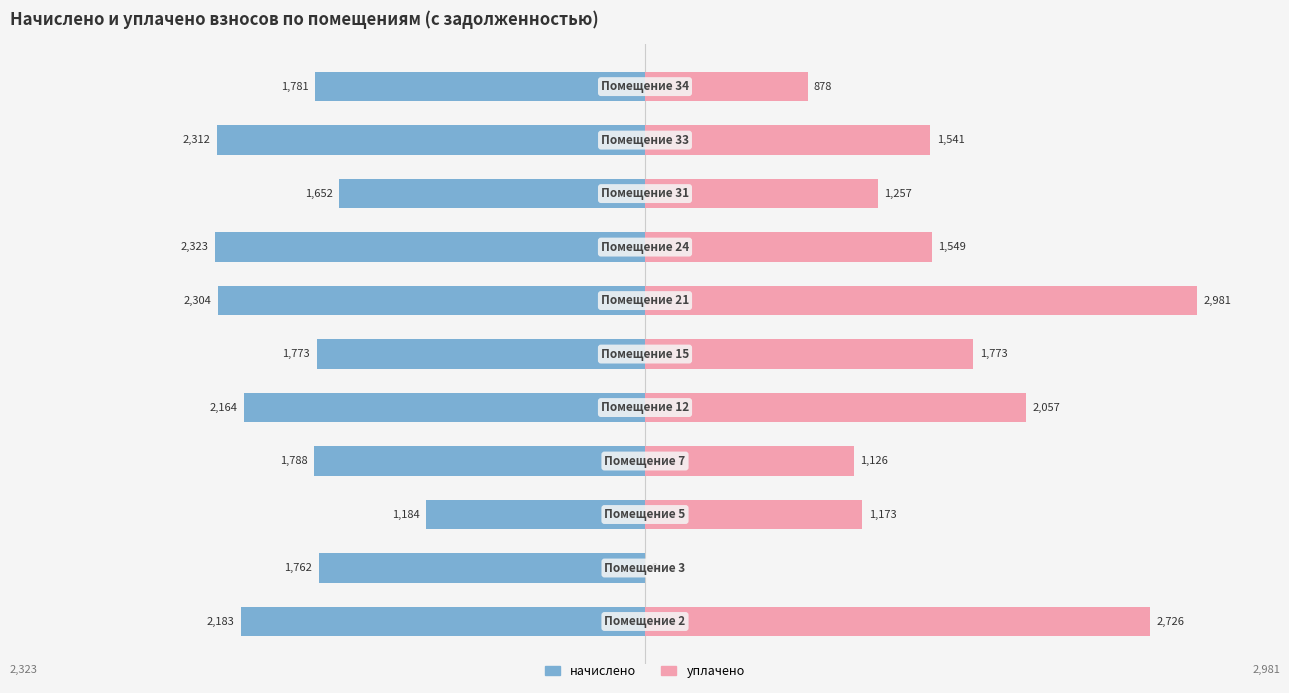

How many groups of bars are there?

11